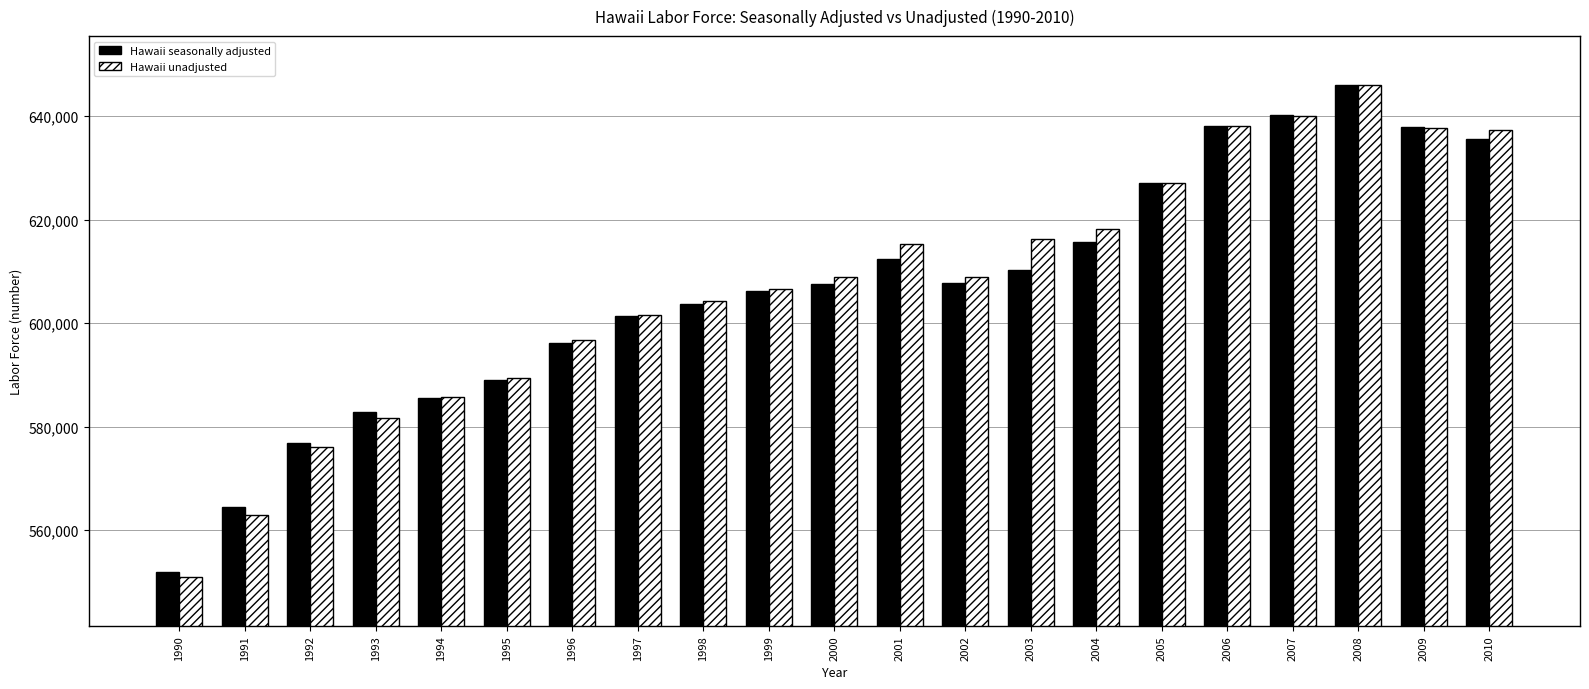

What is the minimum value for Hawaii seasonally adjusted?

551880.8